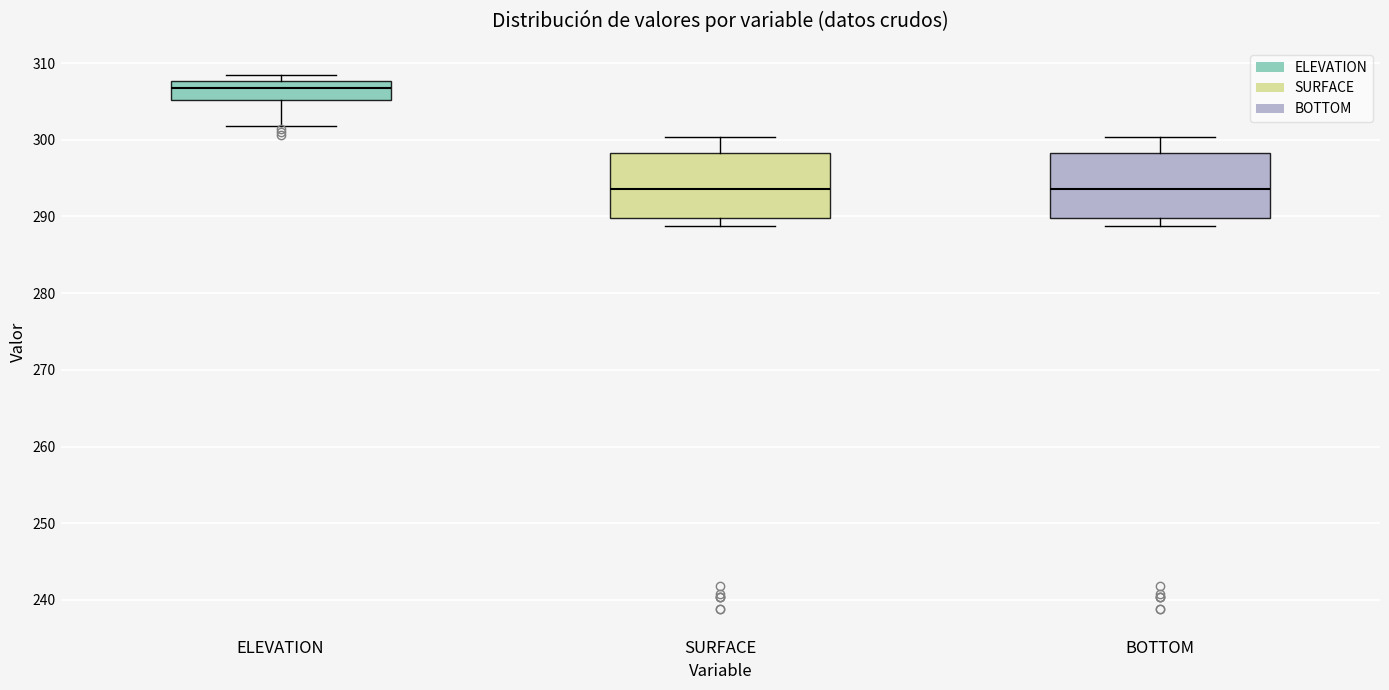

Which box has the highest median line?

ELEVATION